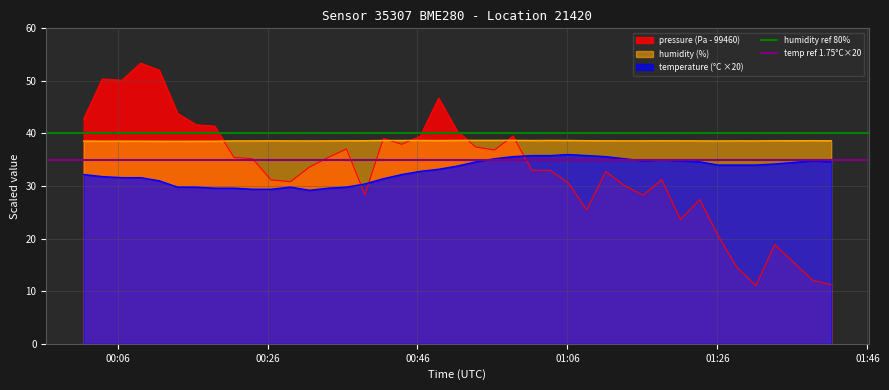

Does the chart have visible grid lines?

Yes